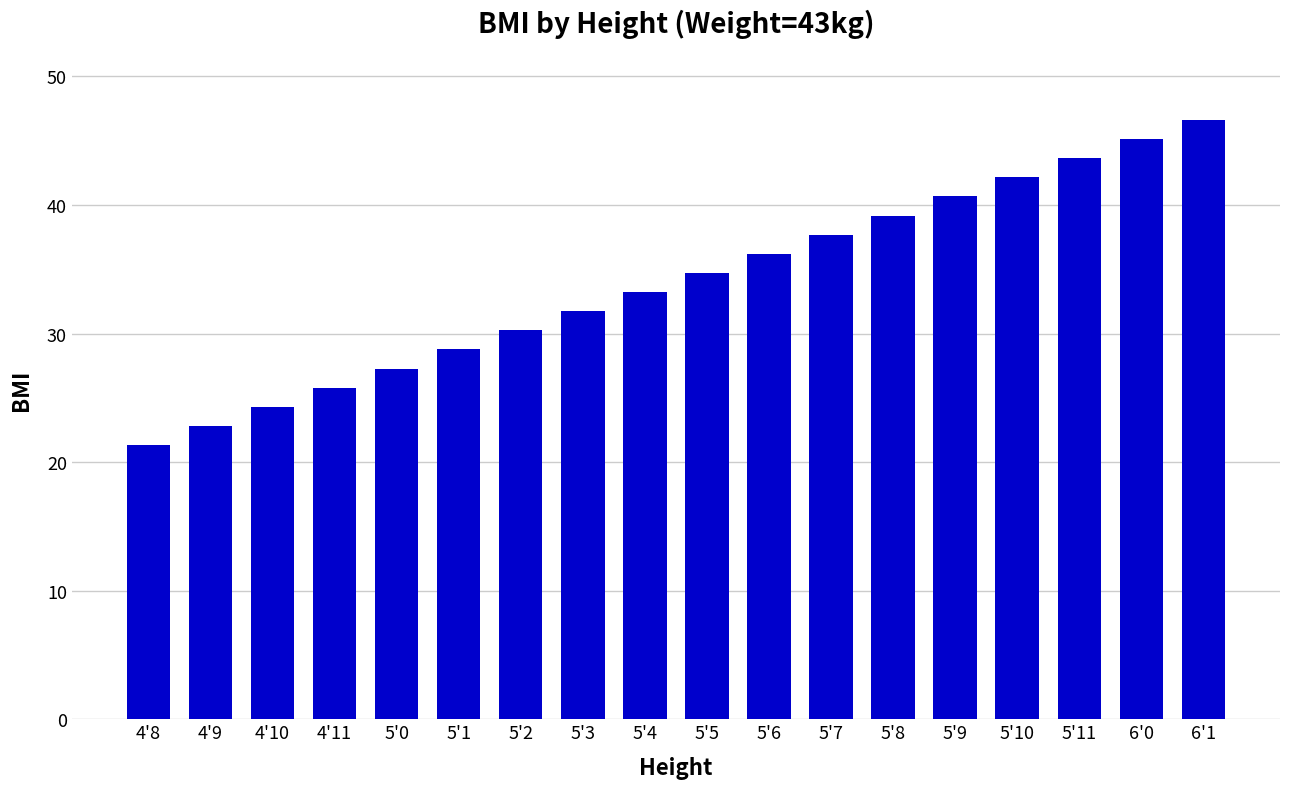

Where does the data first go above 34?

5'5